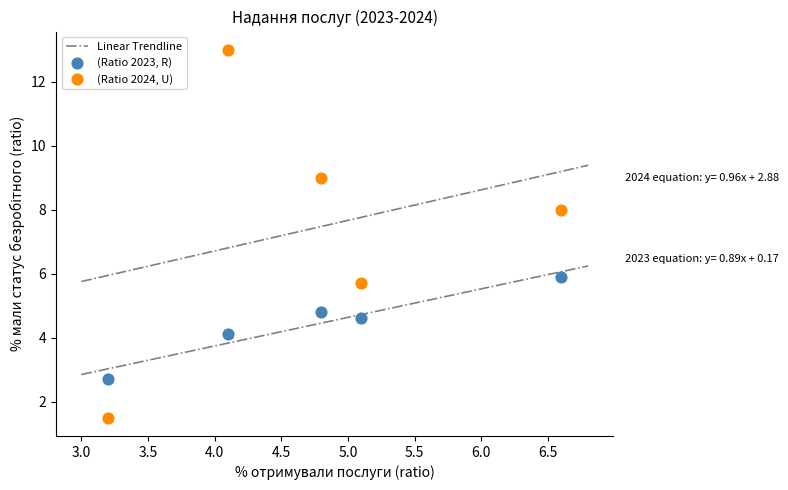

Which series contains the lowest Y value?

(Ratio 2024, U)